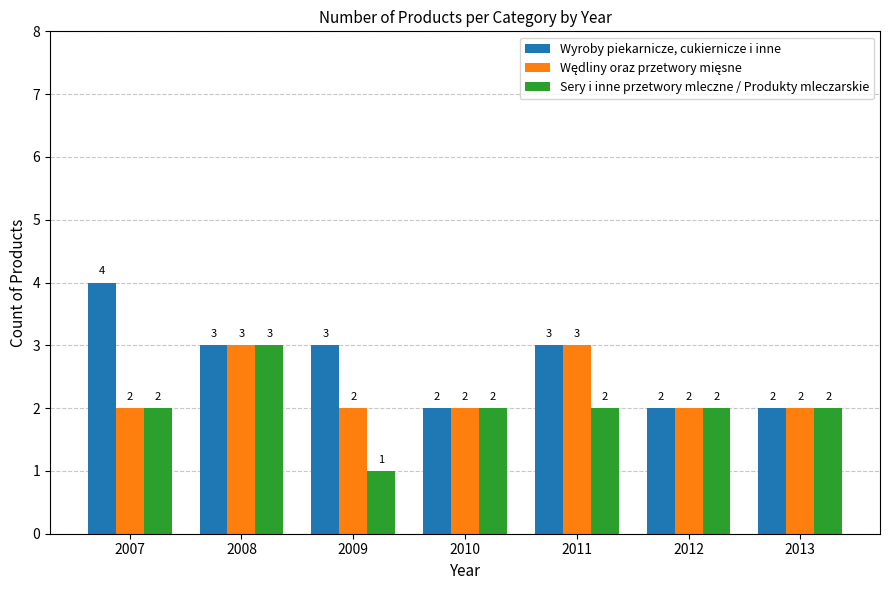

What is the average value of the Wyroby piekarnicze, cukiernicze i inne series?

3